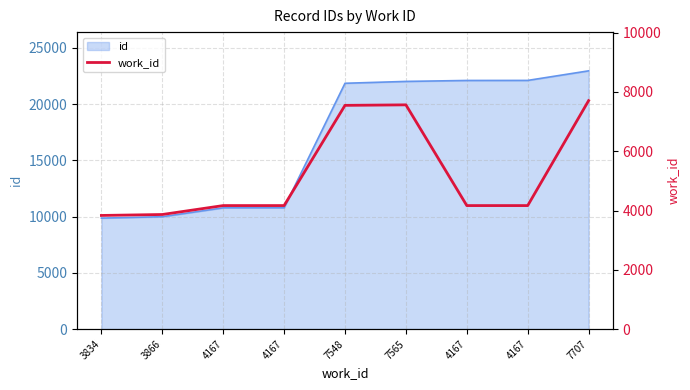

Reading left to right, extract all data points from this chart.

3834	3866	4167	4167	7548	7565	4167	4167	7707